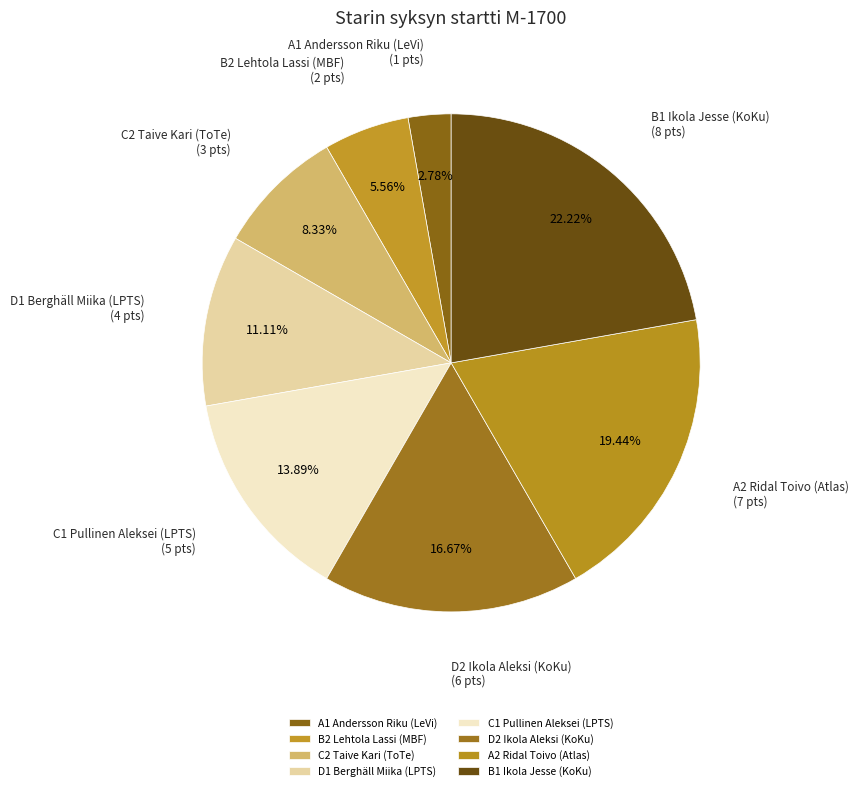

Combined, do D2 Ikola Aleksi (KoKu) and B2 Lehtola Lassi (MBF) account for over 50%?

No